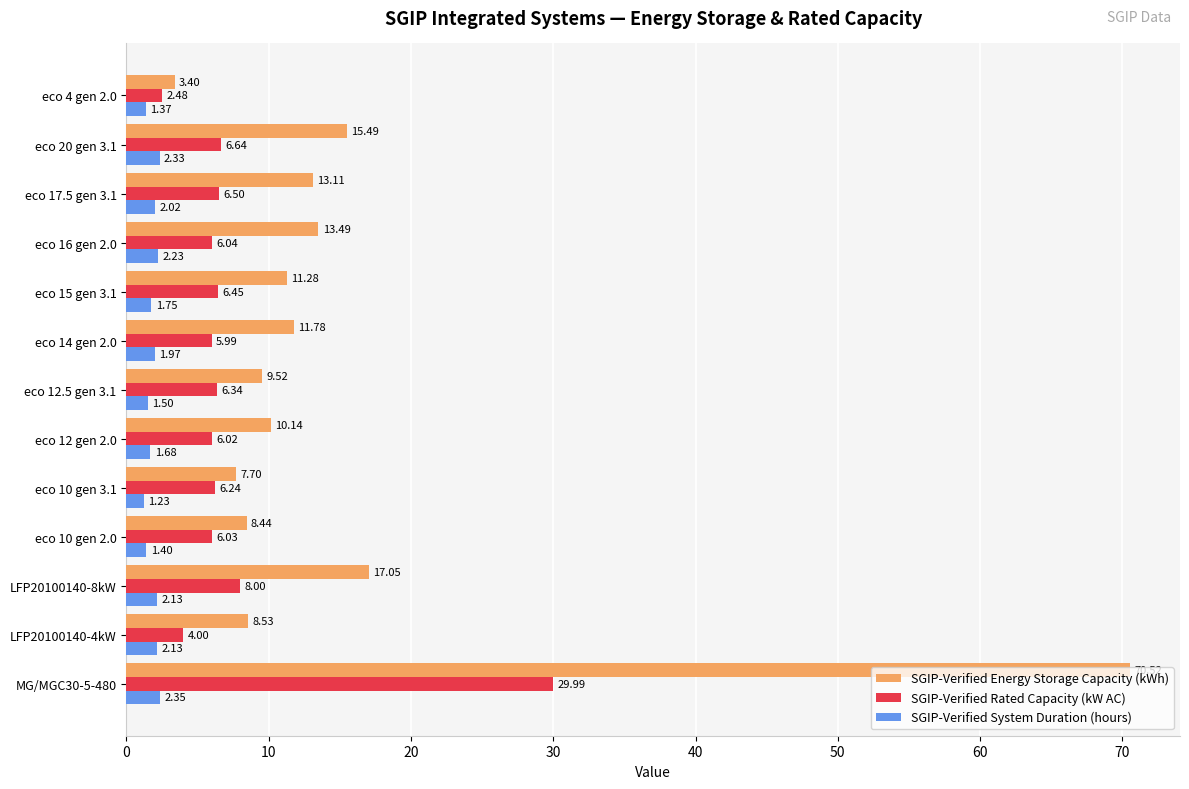

What is the spread (max minus min) of values at eco 16 gen 2.0?

11.3